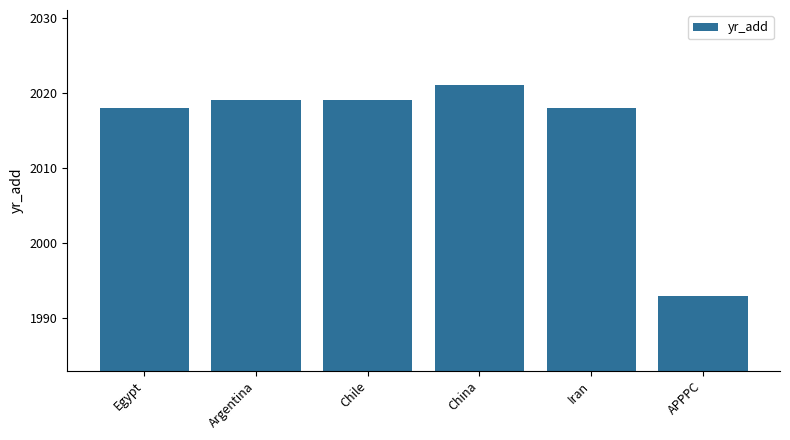

What is the greatest value displayed?

2021